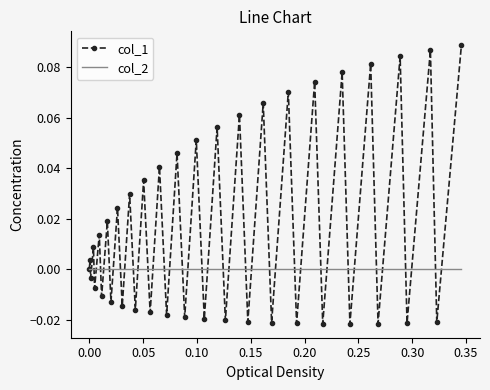

Which series has the widest spread of values?

col_1